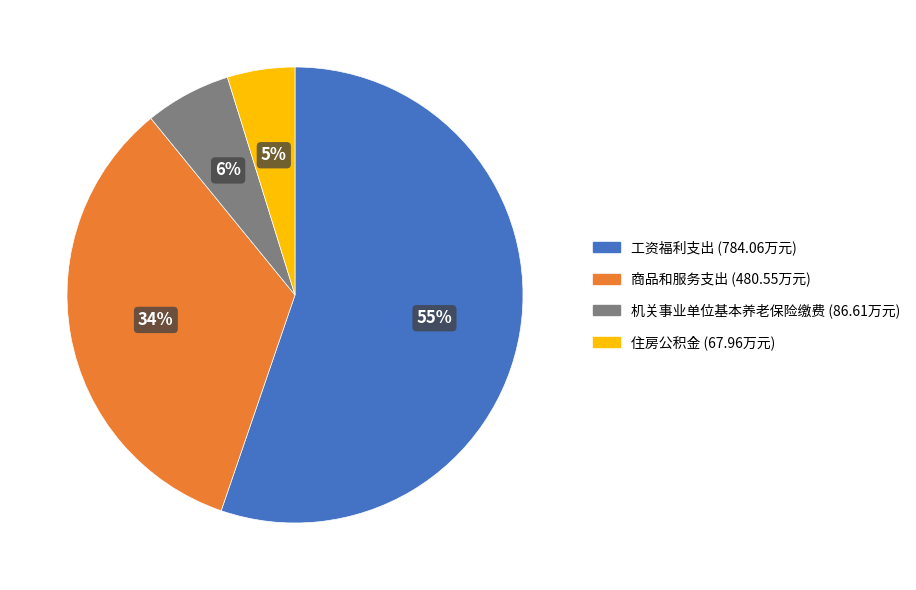

Does any single category account for the majority?

Yes